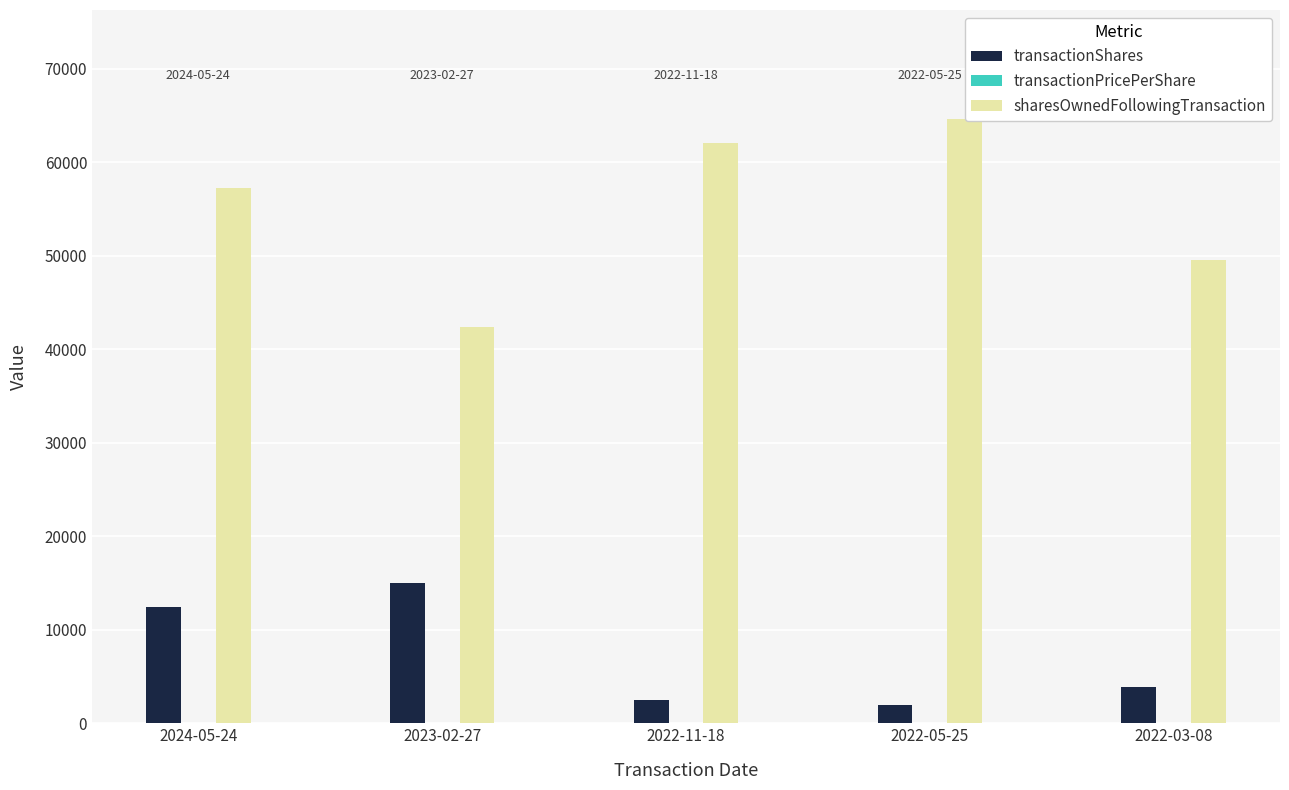

What is the spread (max minus min) of values at 2022-03-08?

49527.9